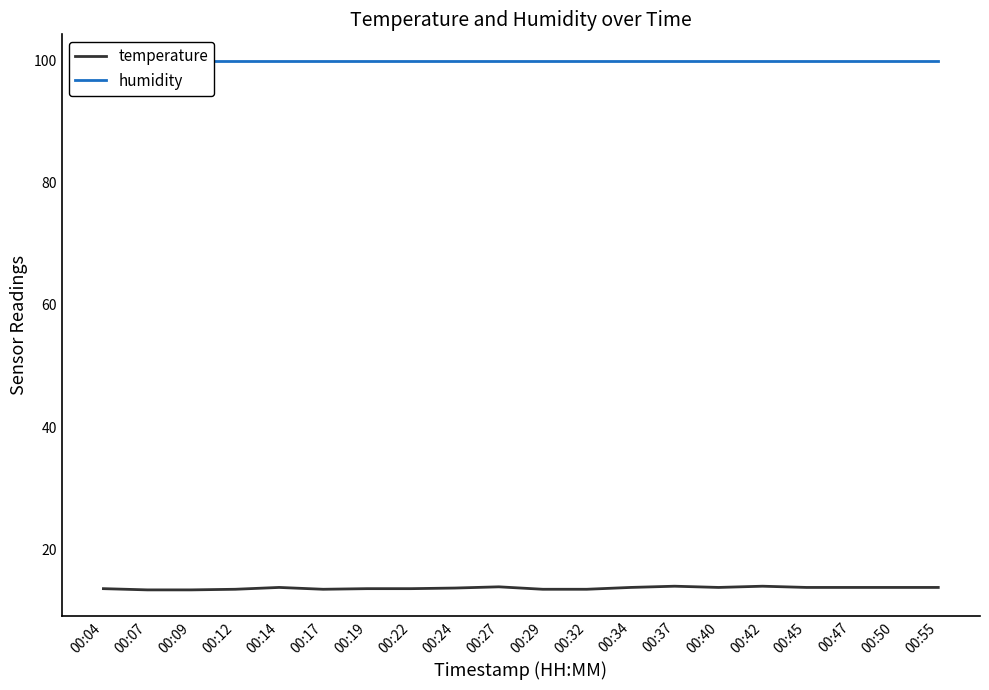

At which category does the chart reach its peak across all series?

00:04